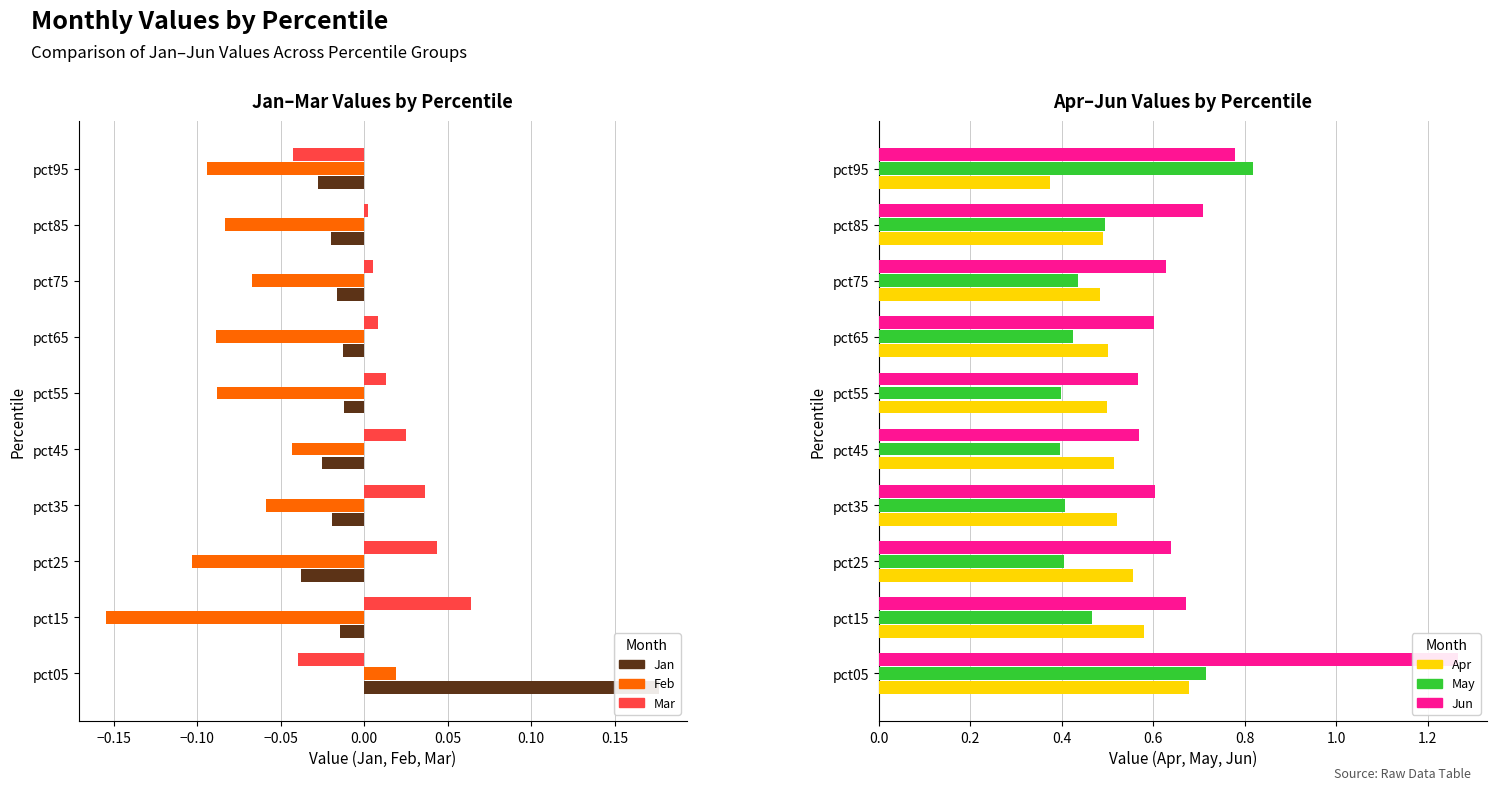

How many data points in Mar are above 0?

8